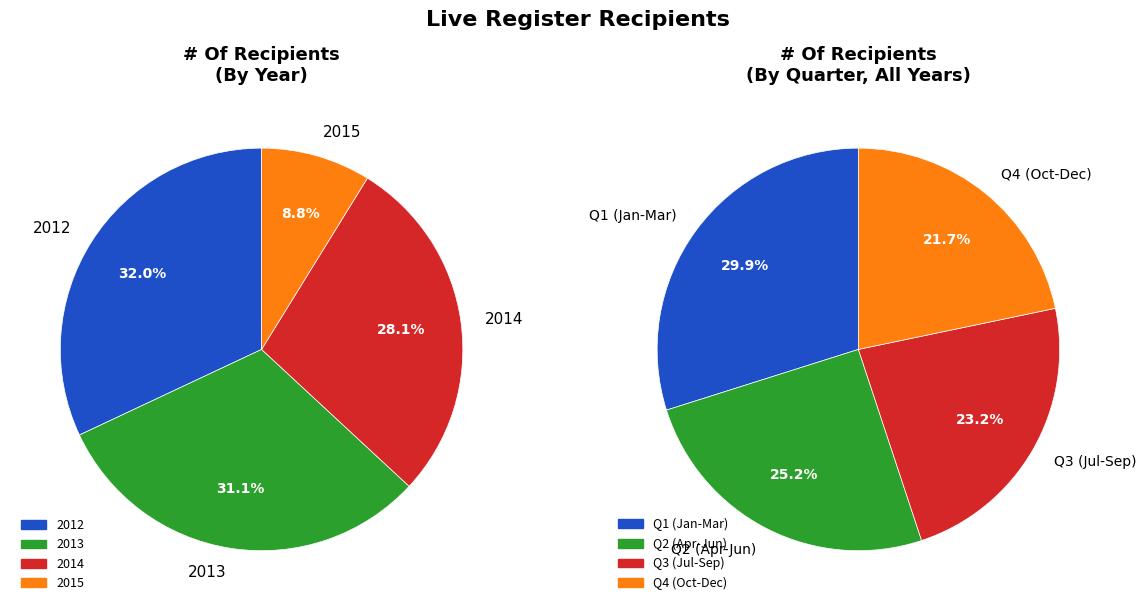

The August slice represents 16% of the pie. True or false?

False